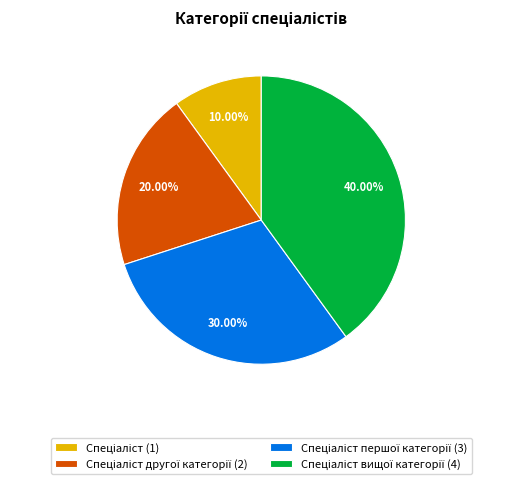

Does any single category account for the majority?

No